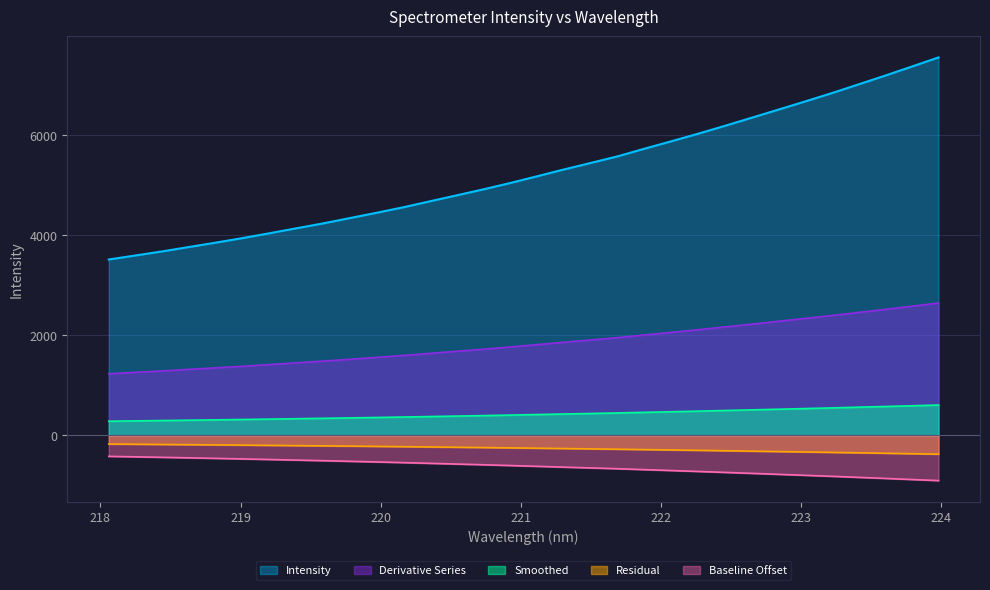

At which category does the chart reach its minimum across all series?

218.0596